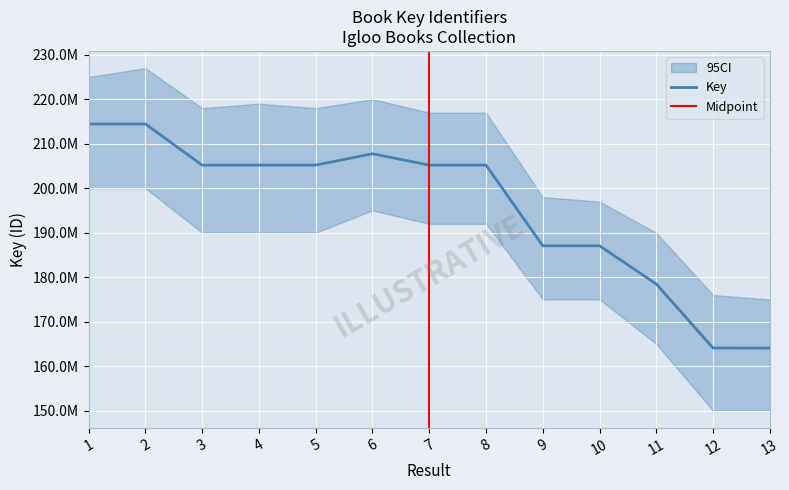

At which category does the chart reach its peak across all series?

2